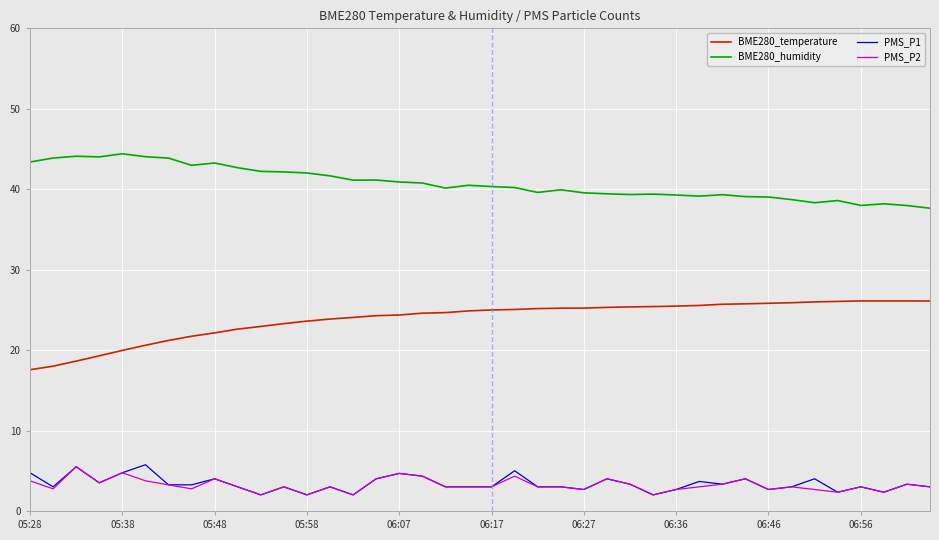

What is the smallest value displayed?

2.0